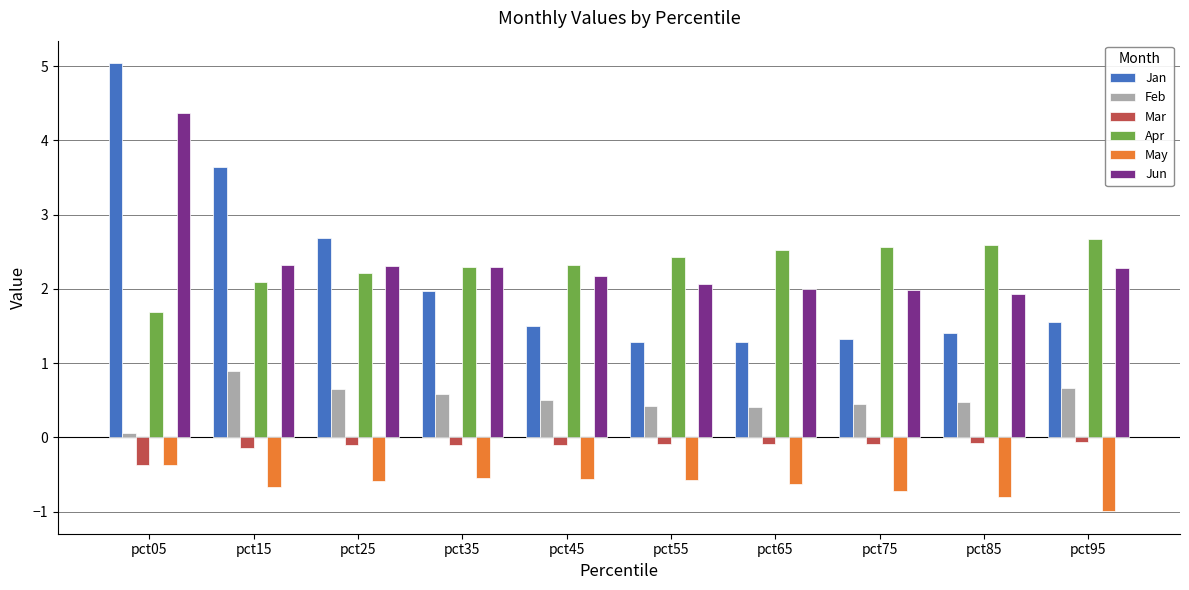

What are all the series names shown in the legend?

Jan, Feb, Mar, Apr, May, Jun